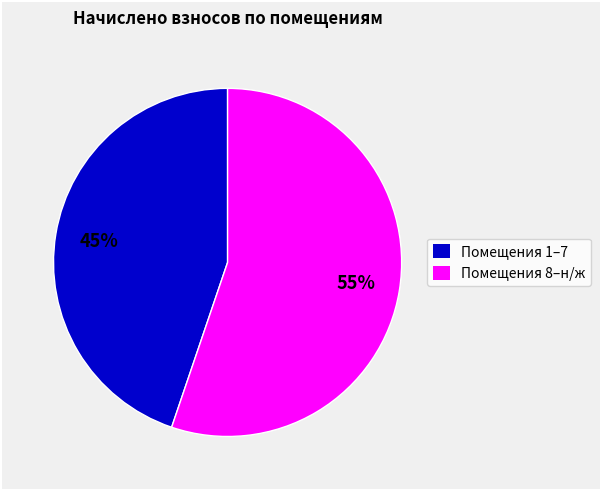

Is there any slice that represents more than half of the pie?

Yes